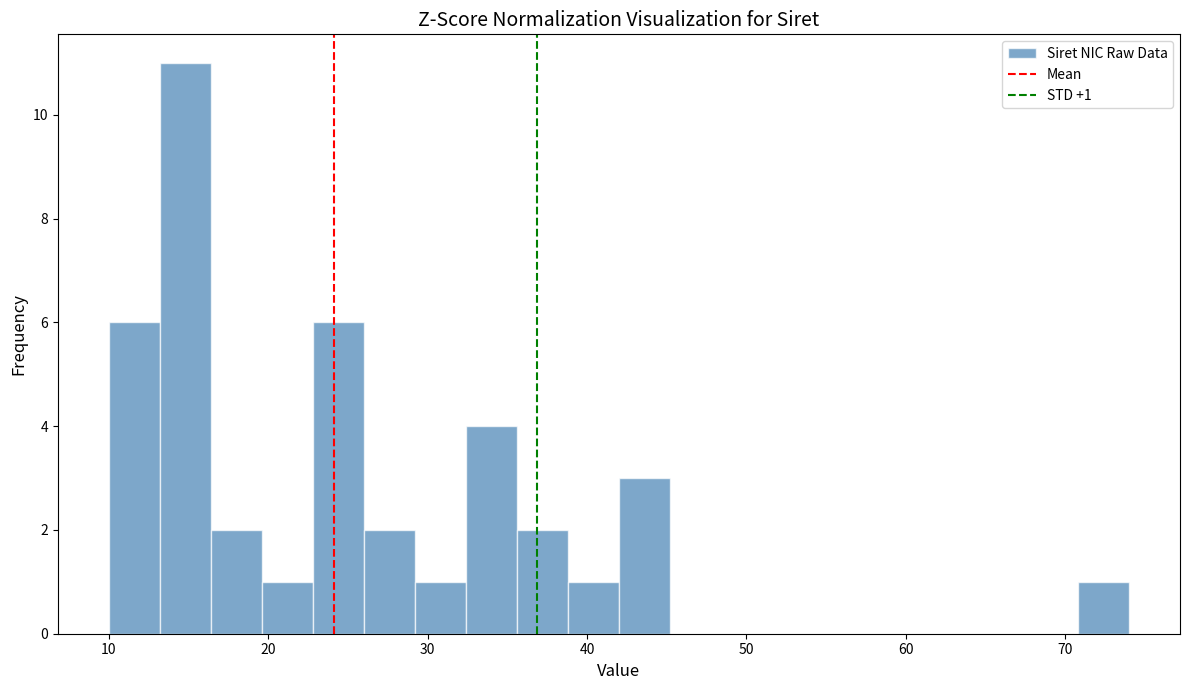

Read against the x-axis, roughly where is the centre of the tallest bar?

15